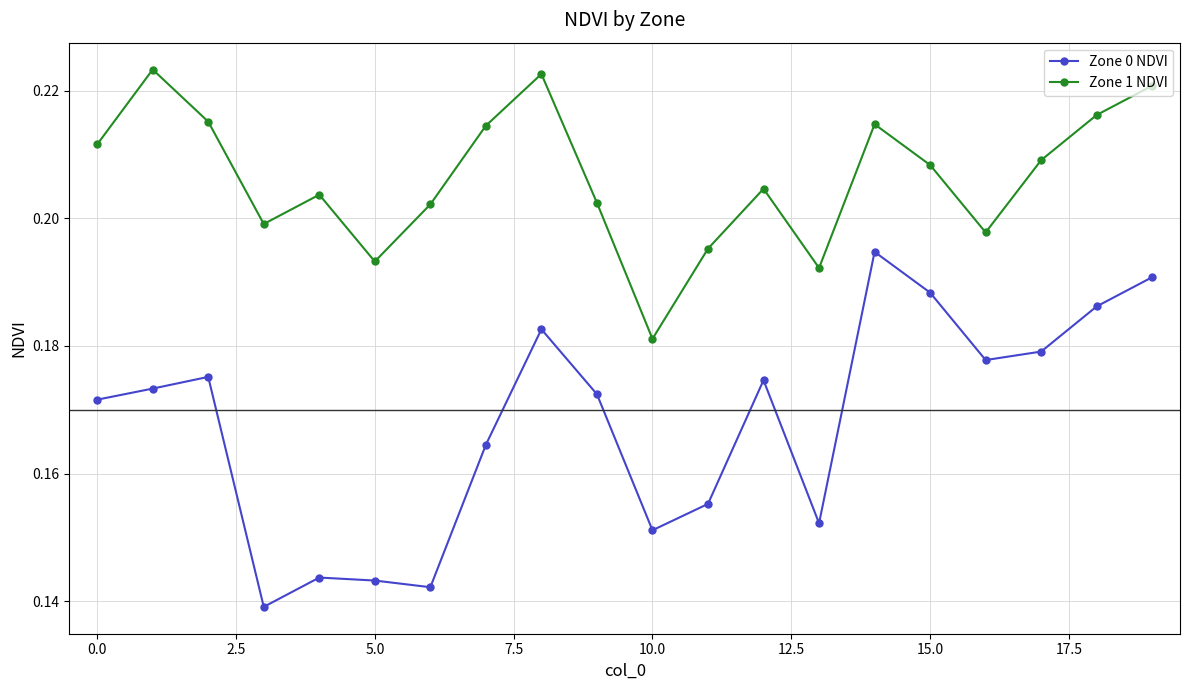

What are all the series names shown in the legend?

Zone 0 NDVI, Zone 1 NDVI